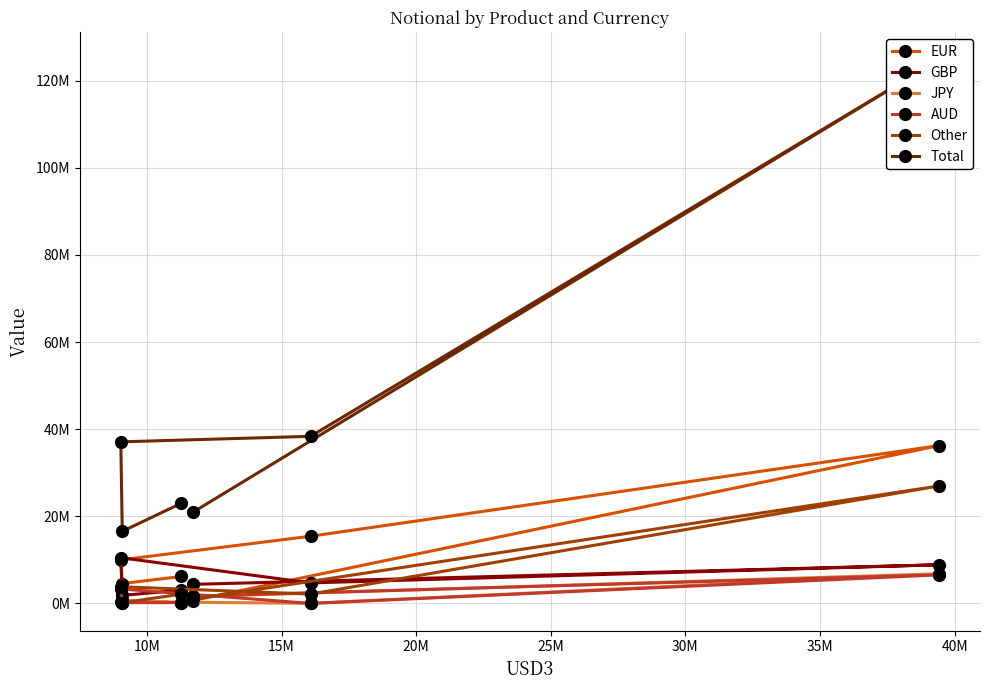

Which label corresponds to the smallest value in the chart?

15M